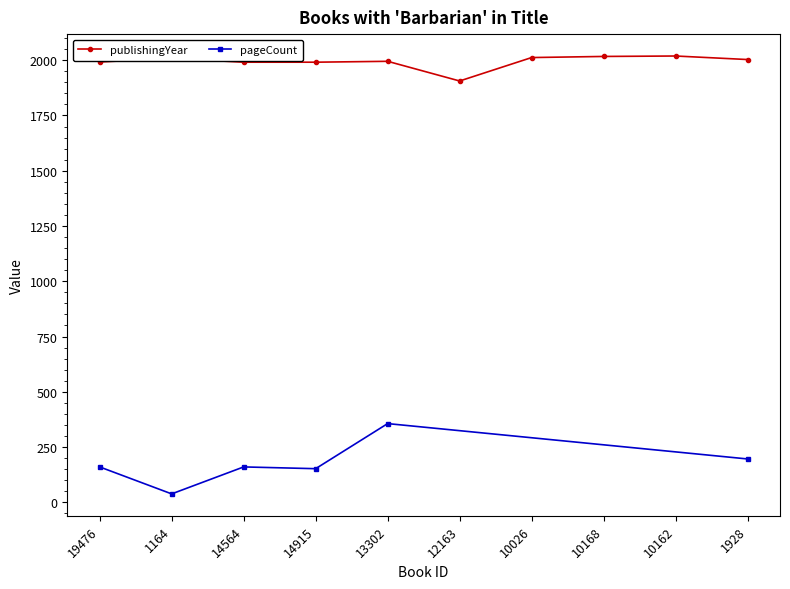

Is it true that the value at 10162 is 860?

False